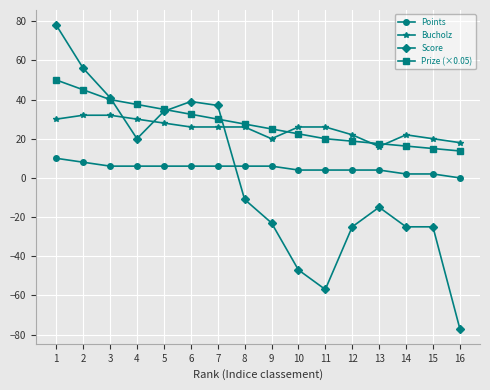

Which series ends up on top after the final intersection of Score and Bucholz?

Bucholz